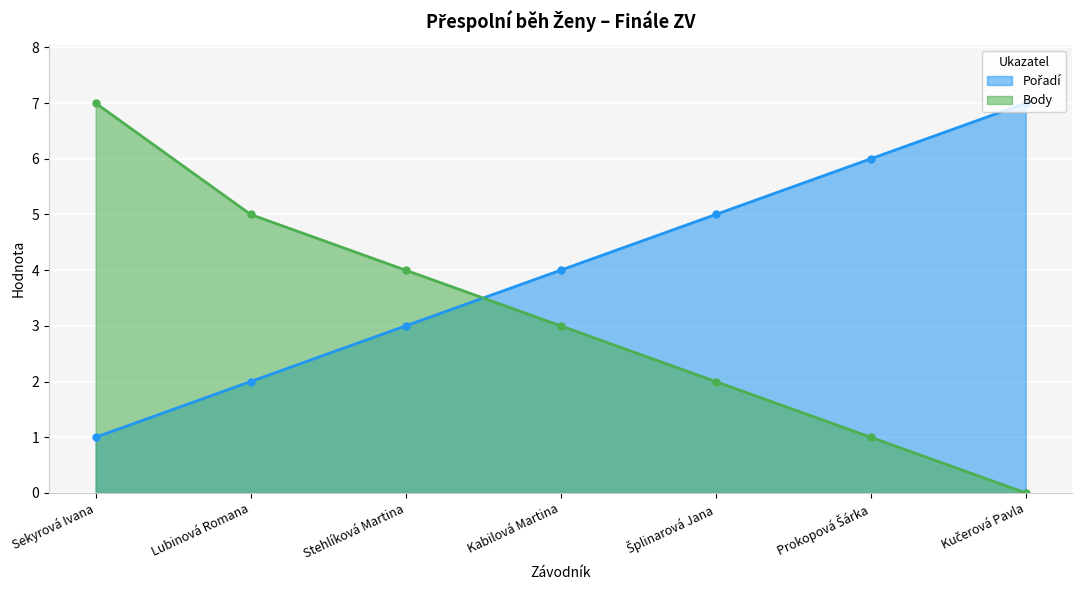

At which label does Body reach its peak?

Sekyrová Ivana